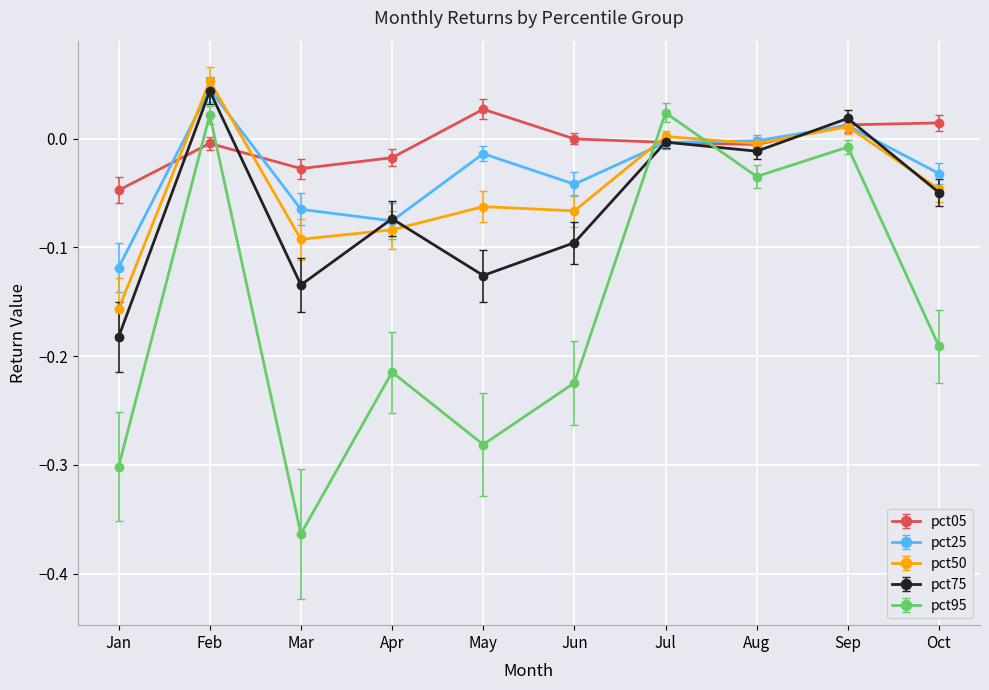

Is it true that pct95 equals -0.3 at Jan?

True